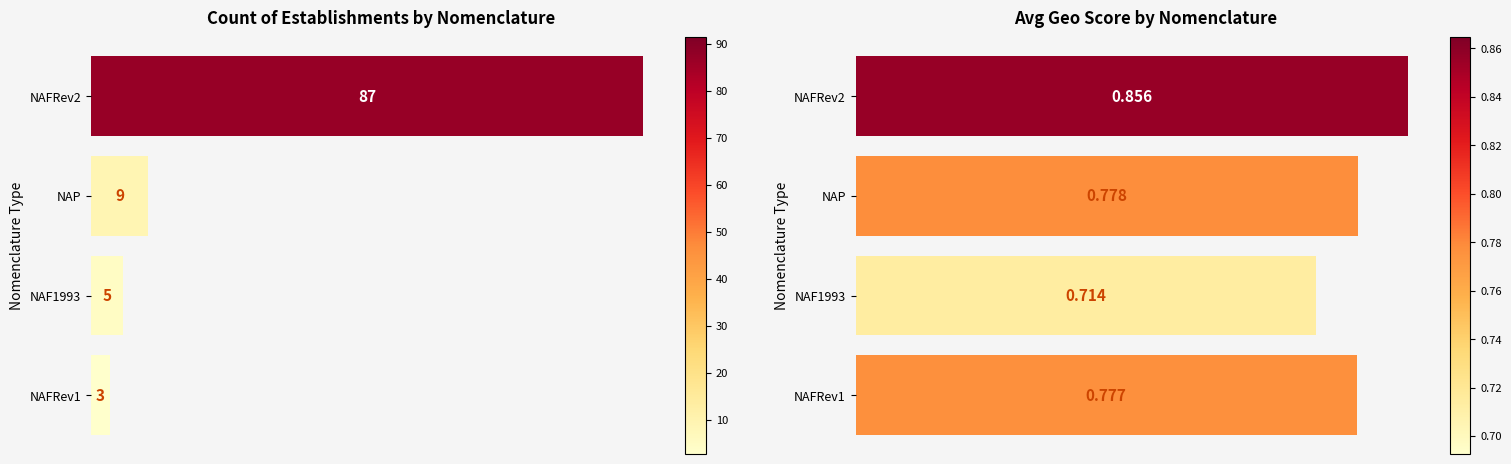

Between NAF1993 and NAFRev1, which is larger?

NAFRev1